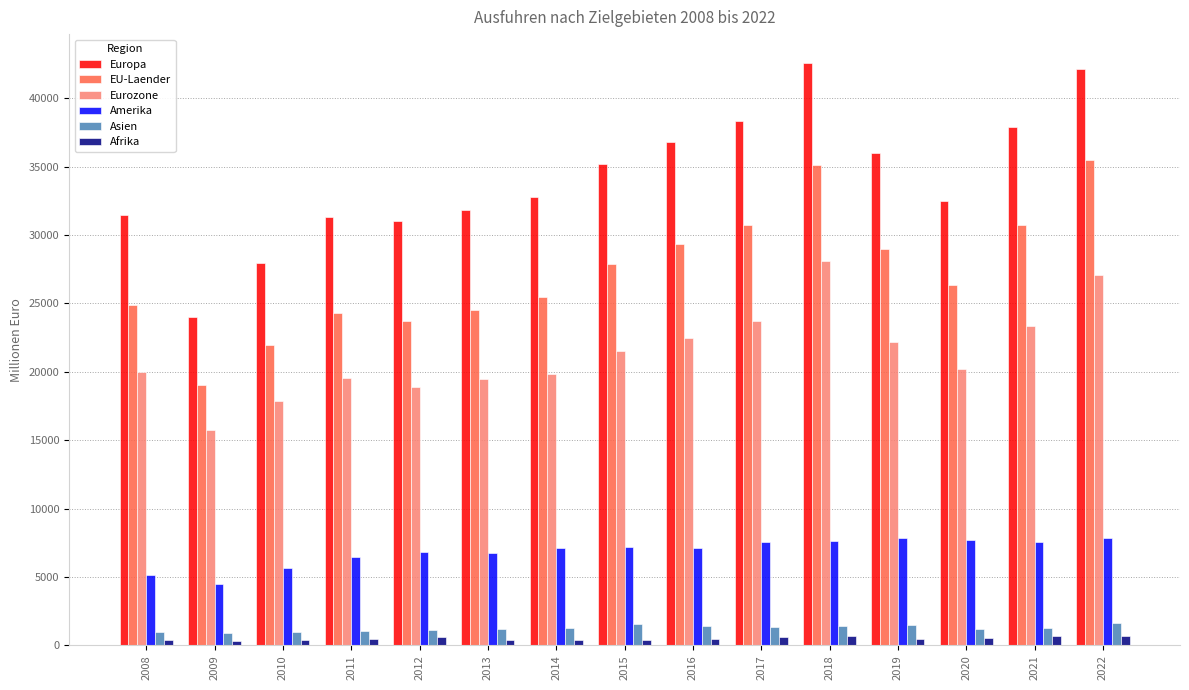

What is the value of the Afrika bar at the 15th from the left?

721.8